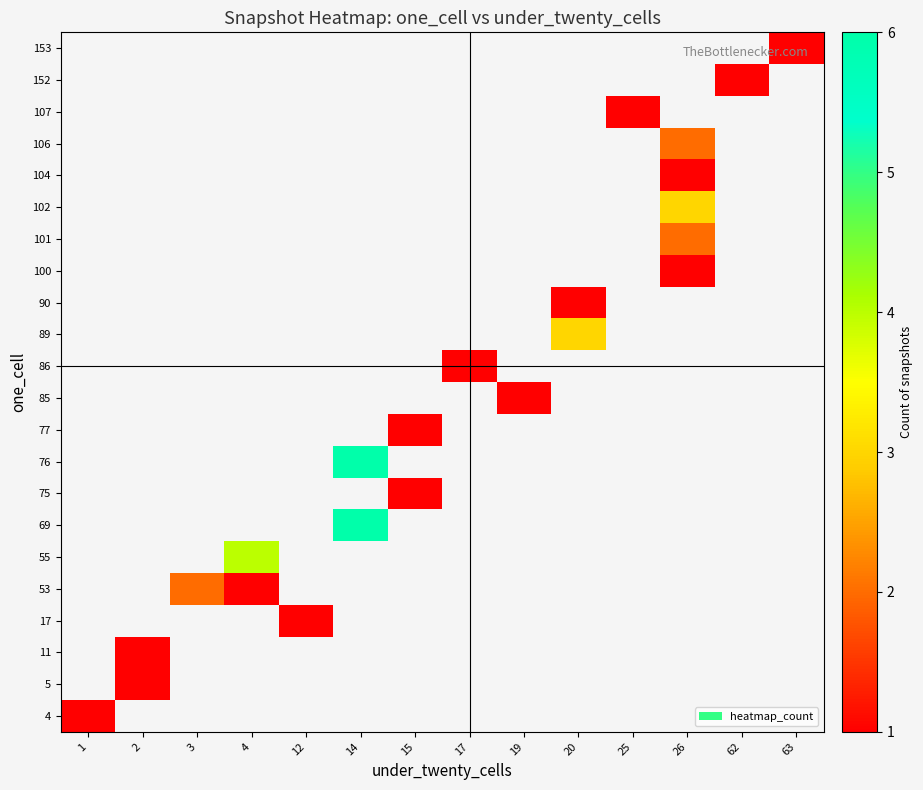

List the series in order of their overall mean, lowest first.

4, 5, 11, 17, 53, 55, 69, 75, 76, 77, 85, 86, 89, 90, 100, 101, 102, 104, 106, 107, 152, 153